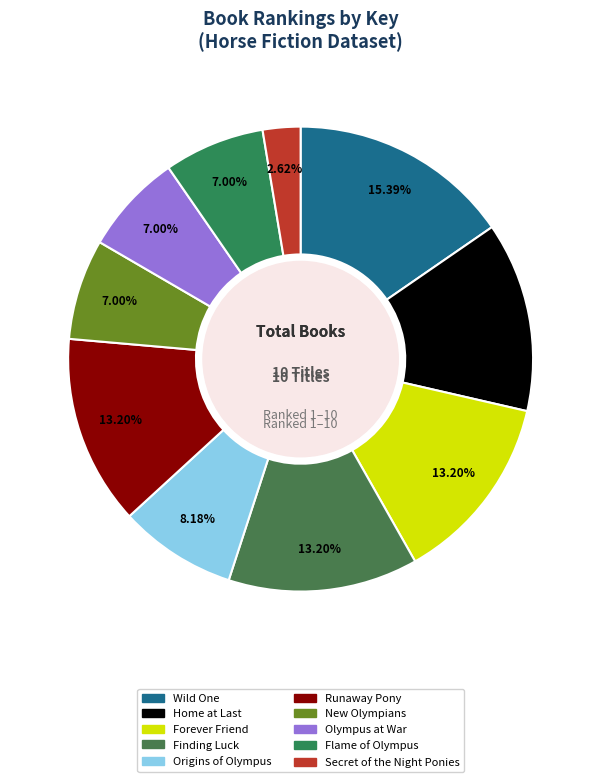

Rank the categories by value from lowest to highest.

Secret of the Night Ponies, Flame of Olympus, Olympus at War, New Olympians, Origins of Olympus, Runaway Pony, Finding Luck, Forever Friend, Home at Last, Wild One